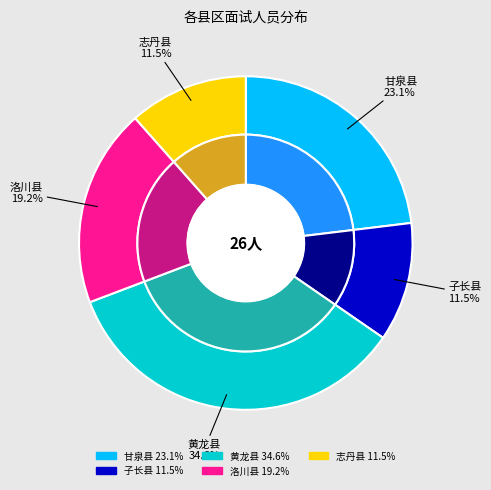

To the nearest percent, what is the average slice percentage?

20%